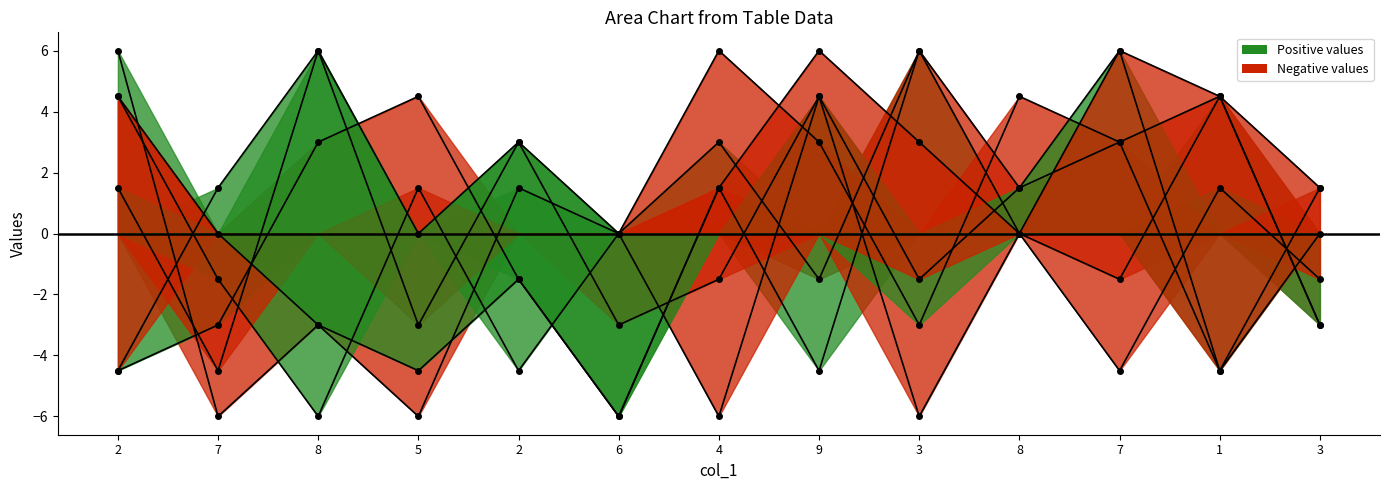

At how many categories does at least one series exceed 0?

12